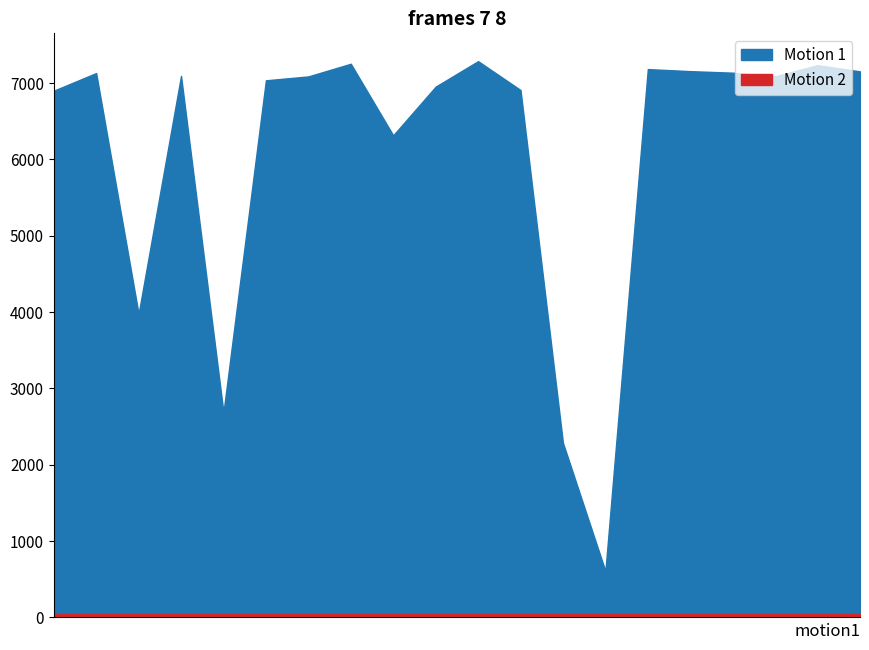

At BICCHI MARIA VITTORIA, list the series in order from largest to smallest.

Motion 1, Motion 2